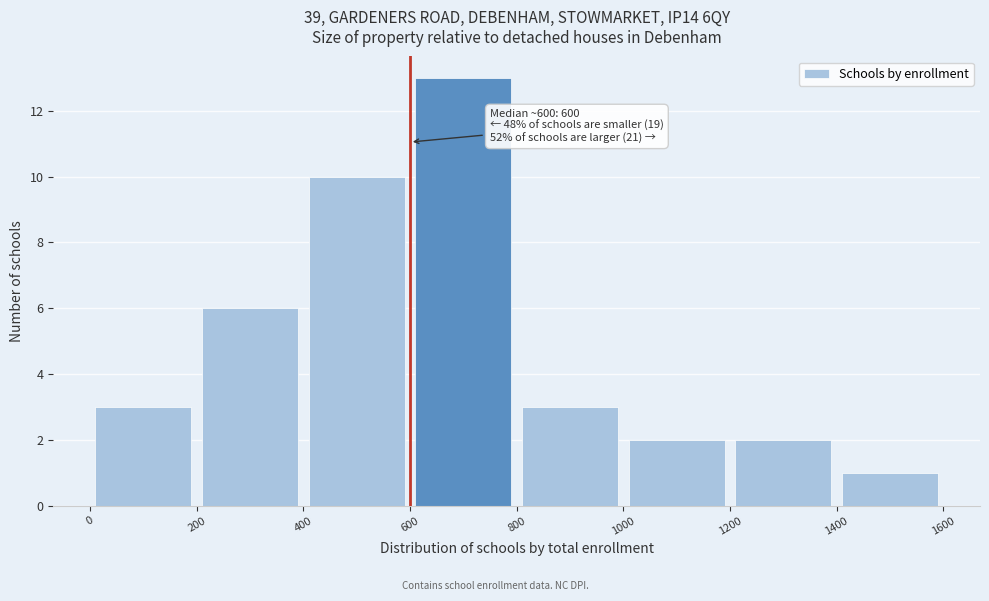

Which range on the x-axis has the tallest bar?

600 to 800